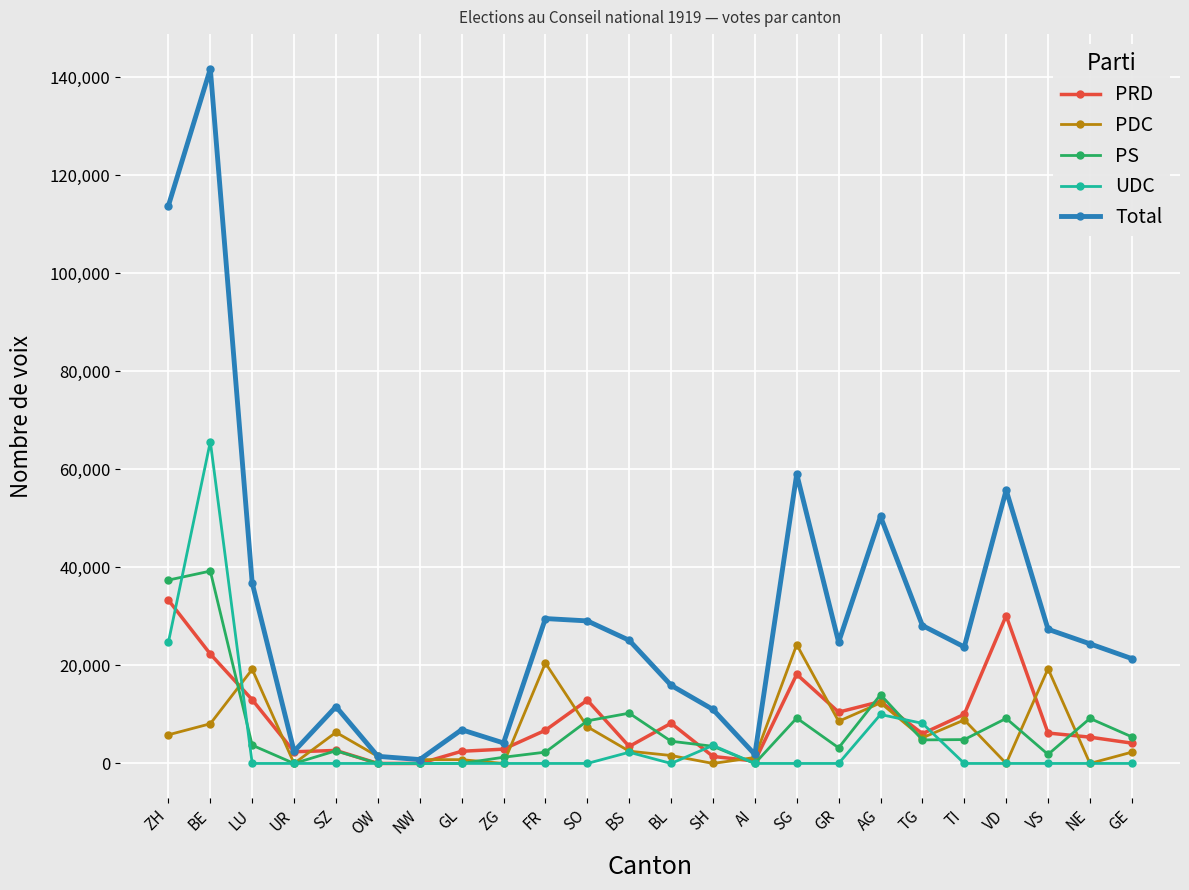

Between SO and GR, which series saw the biggest shift?

PS